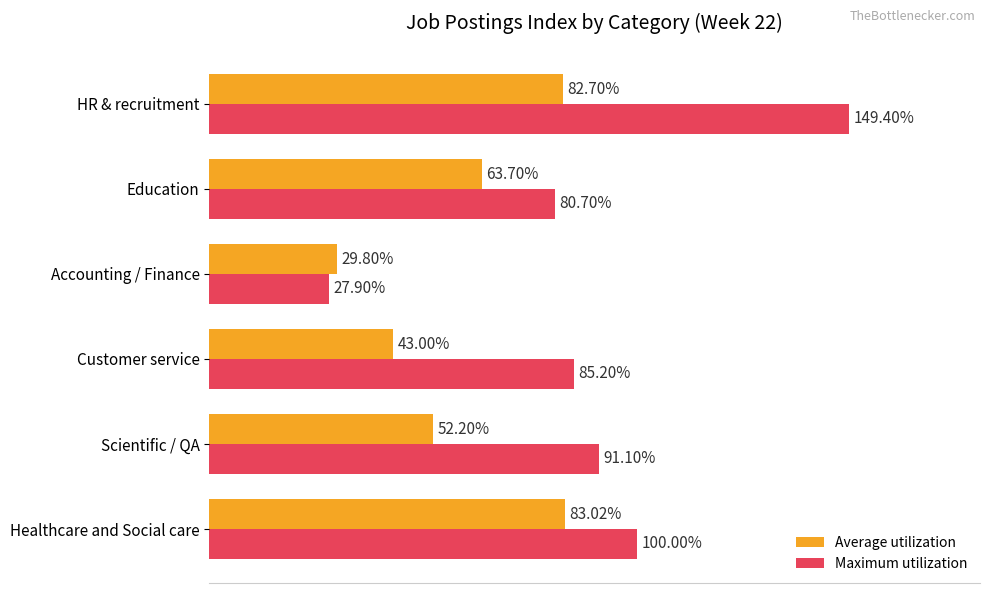

Which series has the largest range (max minus min)?

Maximum utilization